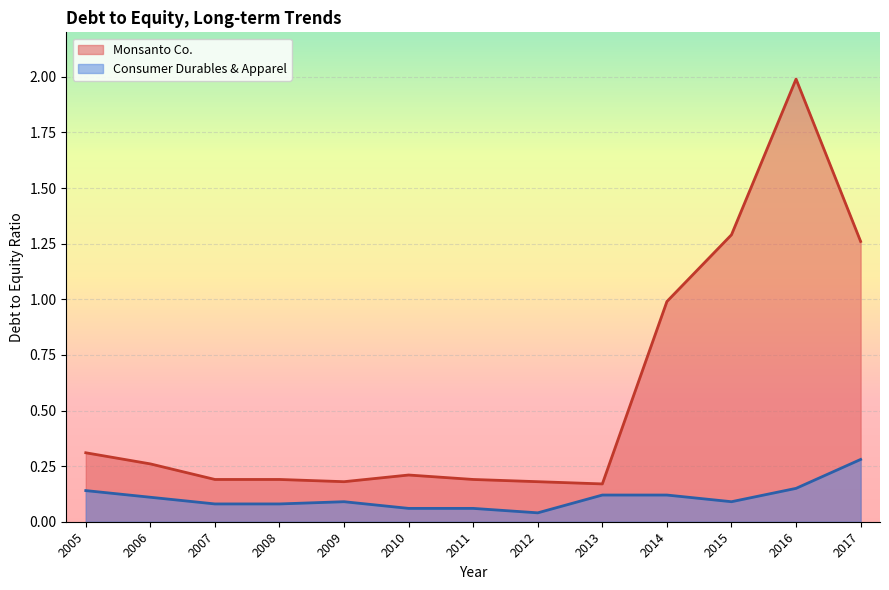

Rank the series by their maximum value, from lowest to highest.

Consumer Durables & Apparel, Monsanto Co.